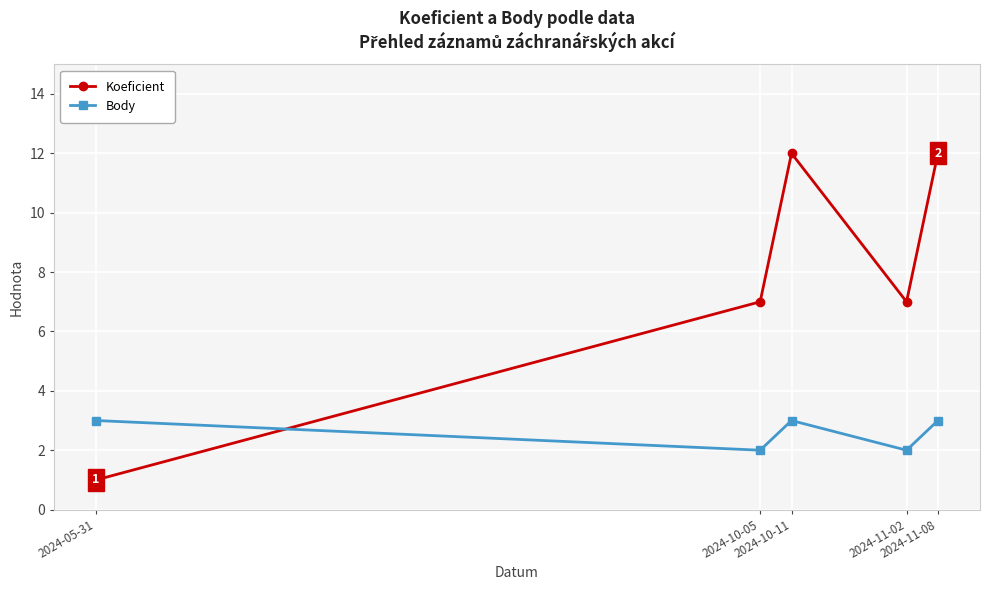

Is it true that Koeficient equals 12 at 2024-11-08?

True